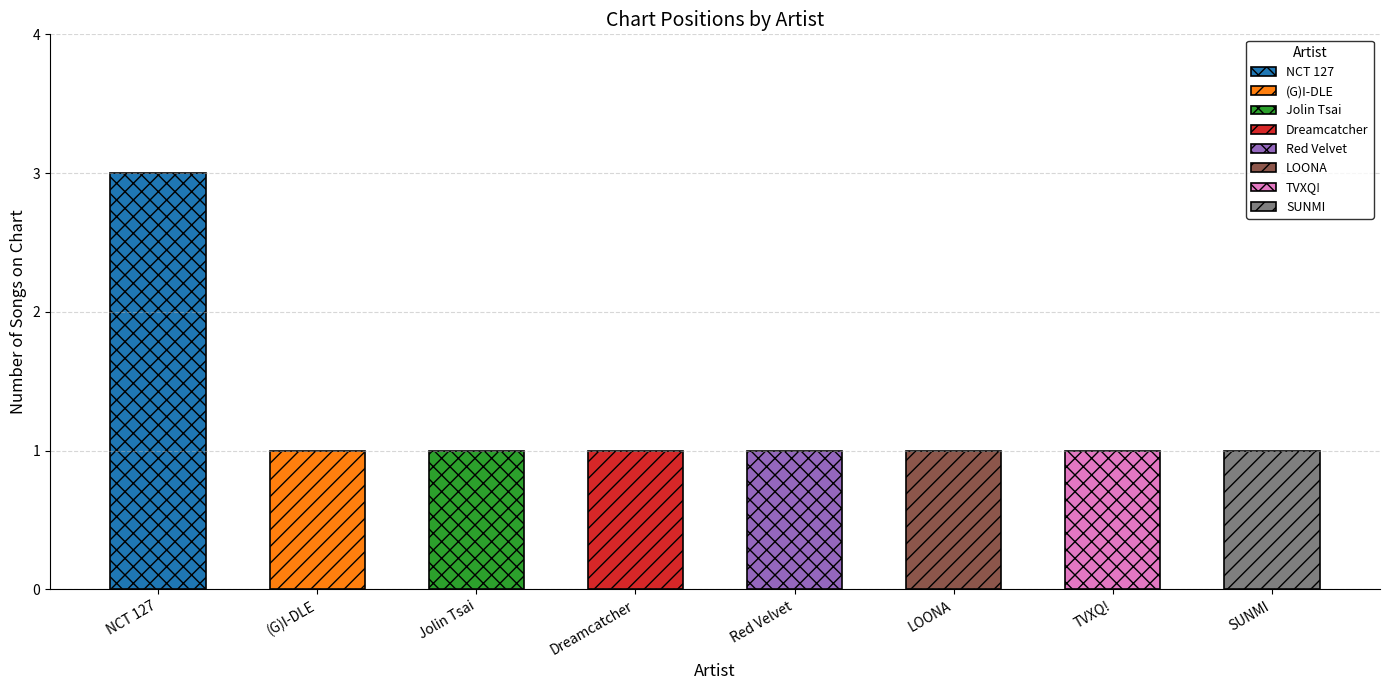

List the labels in order of value, smallest first.

(G)I-DLE, Jolin Tsai, Dreamcatcher, Red Velvet, LOONA, TVXQ!, SUNMI, NCT 127